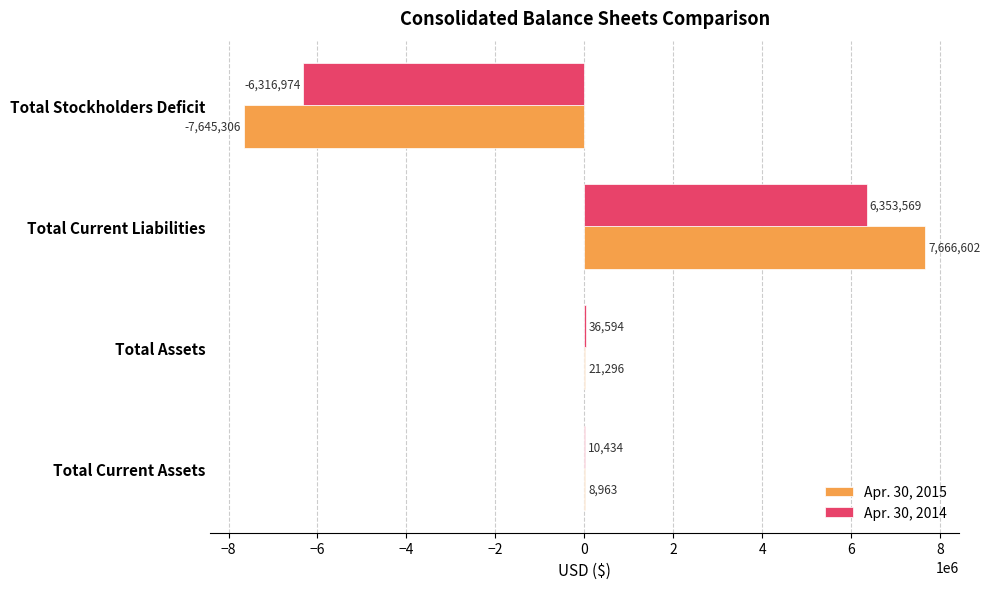

Which series has the largest total across all categories?

Apr. 30, 2014